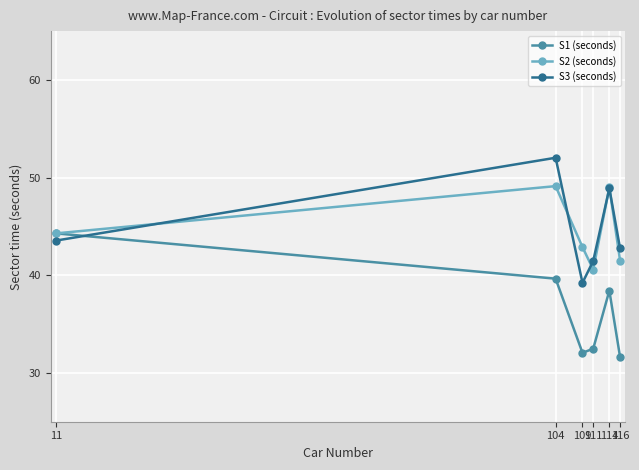

At how many categories does at least one series exceed 31?

6